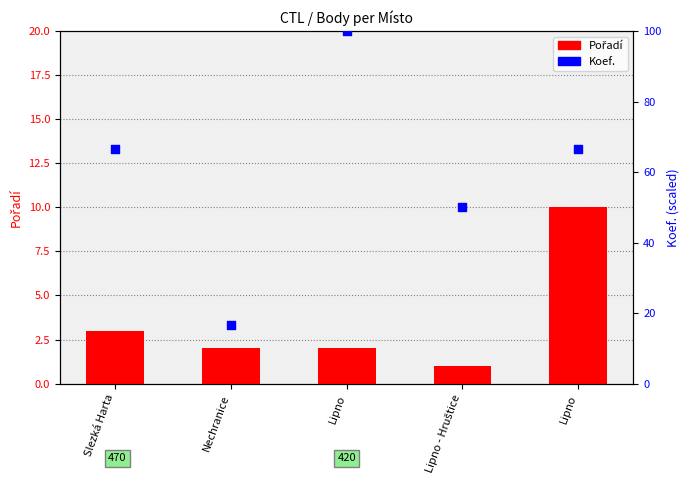

Which series has the largest Y range (max minus min)?

Koef.